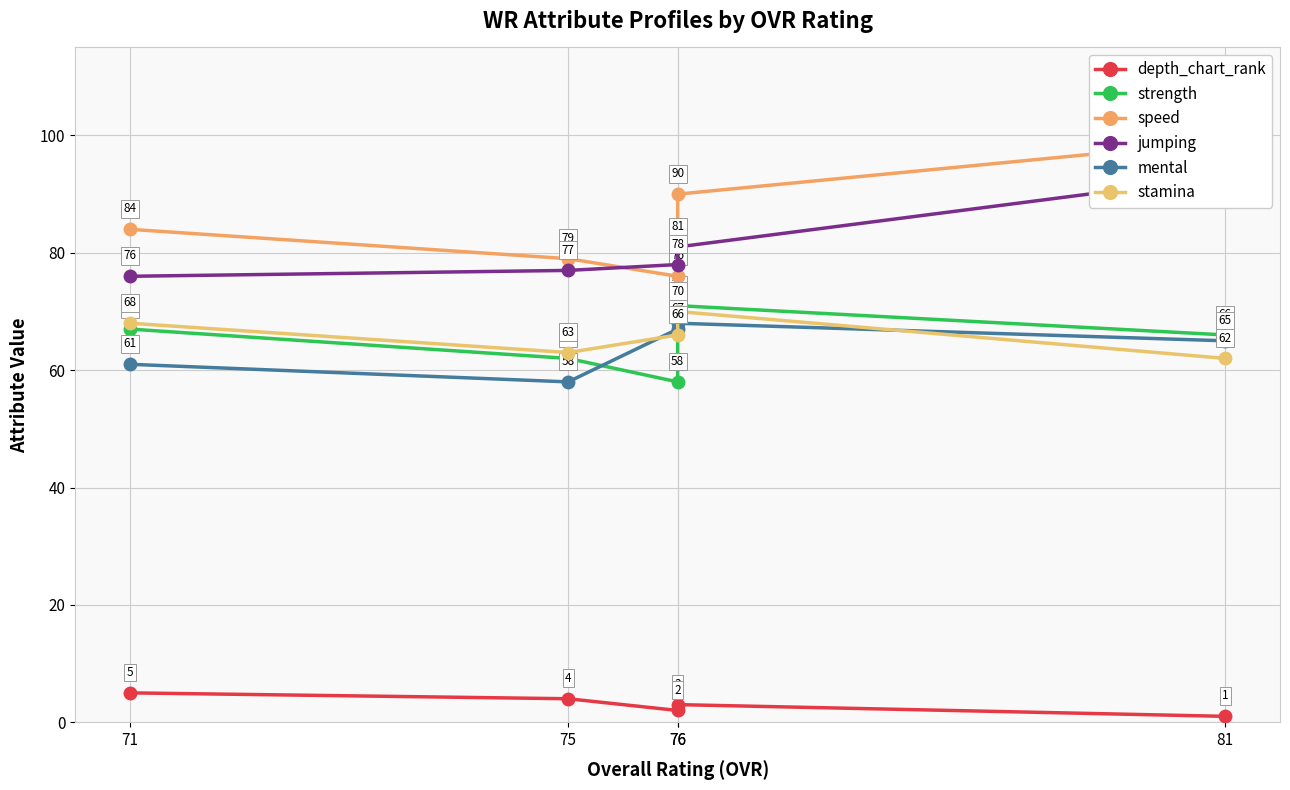

In strength, how many points are higher than both neighbors (excluding endpoints)?

1